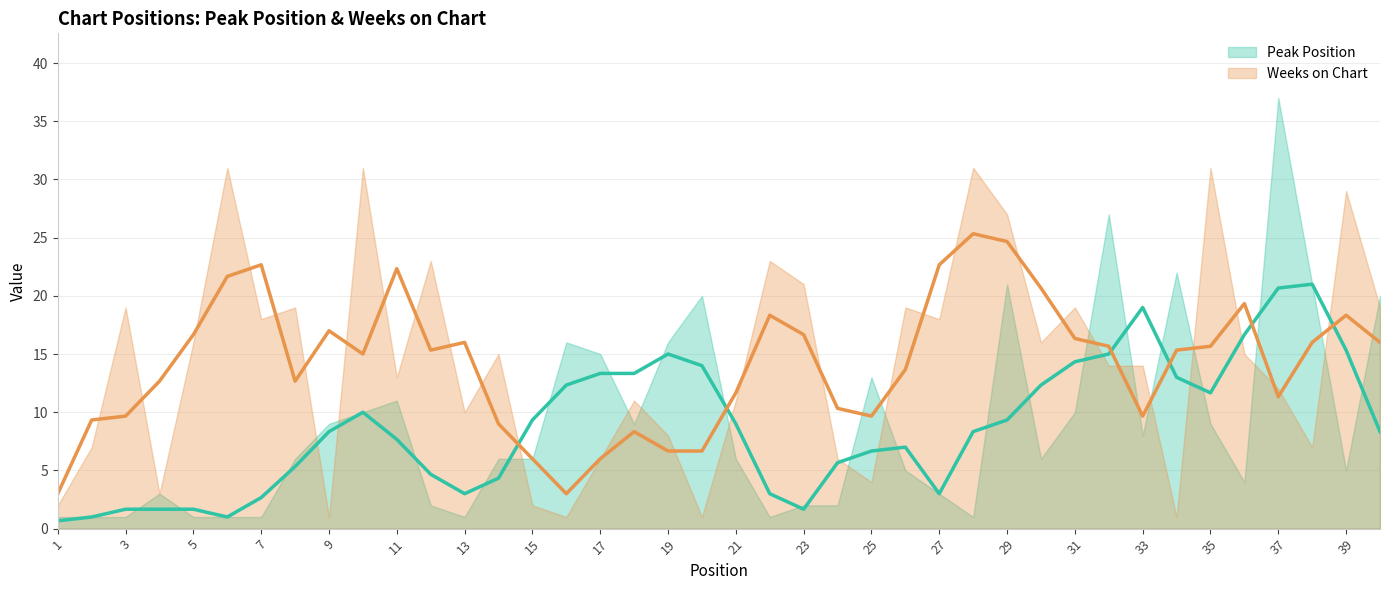

Is the value of Weeks on Chart at 12 greater than the value of Peak Position at 40?

Yes